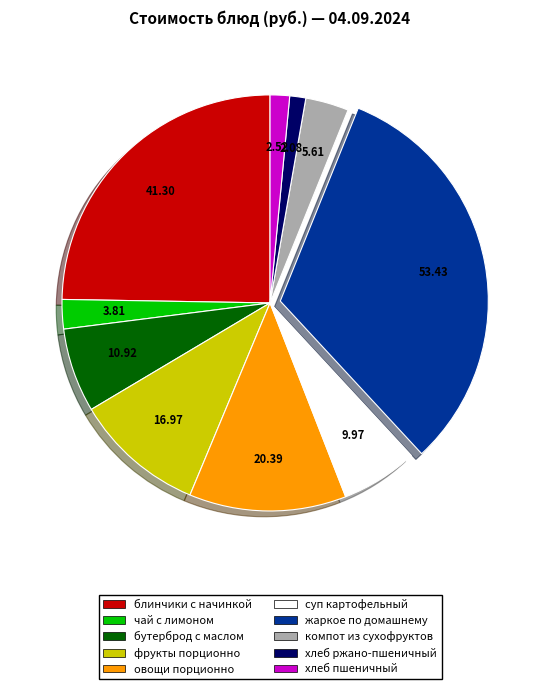

Do фрукты порционно and суп картофельный together represent more than half of the pie?

No